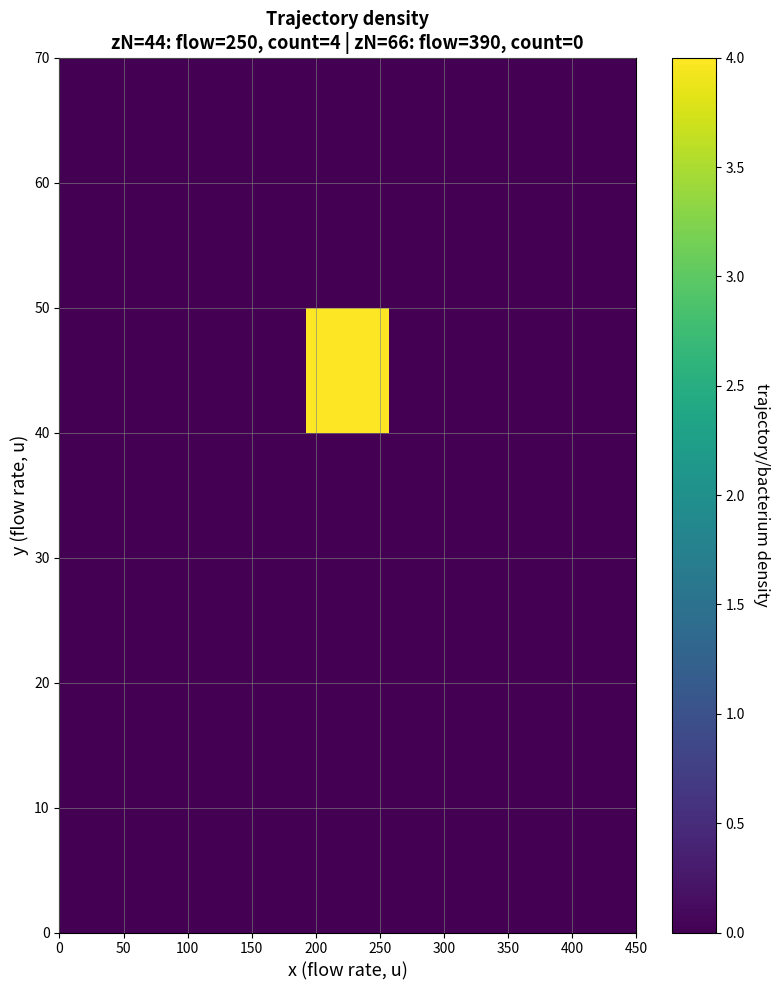

What is the maximum value shown in the chart?

4